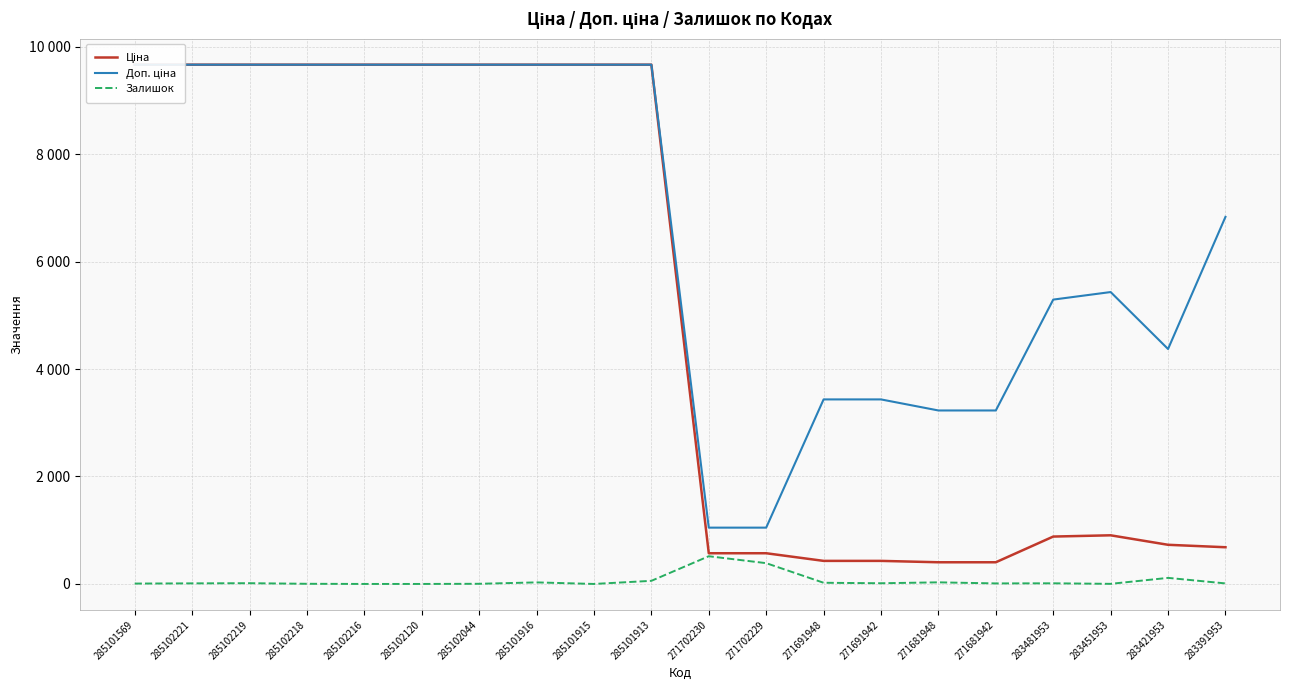

Reading right to left, transcribe all the data shown in this chart.

Ціна: 683.2	728.8	905.5	882.1	403.6	403.6	429.3	429.3	571.6	571.6	9664.7	9664.7	9664.7	9664.7	9664.7	9664.7	9664.7	9664.7	9664.7	9664.7
Доп. ціна: 6831.9	4372.9	5432.8	5292.4	3228.8	3228.8	3434.6	3434.6	1048.0	1048.0	9664.7	9664.7	9664.7	9664.7	9664.7	9664.7	9664.7	9664.7	9664.7	9664.7
Залишок: 10.0	113.0	2.0	12.0	10.0	30.0	13.0	22.0	387.0	516.0	58.0	0.0	29.0	3.0	0.0	0.0	3.0	14.0	11.0	7.0